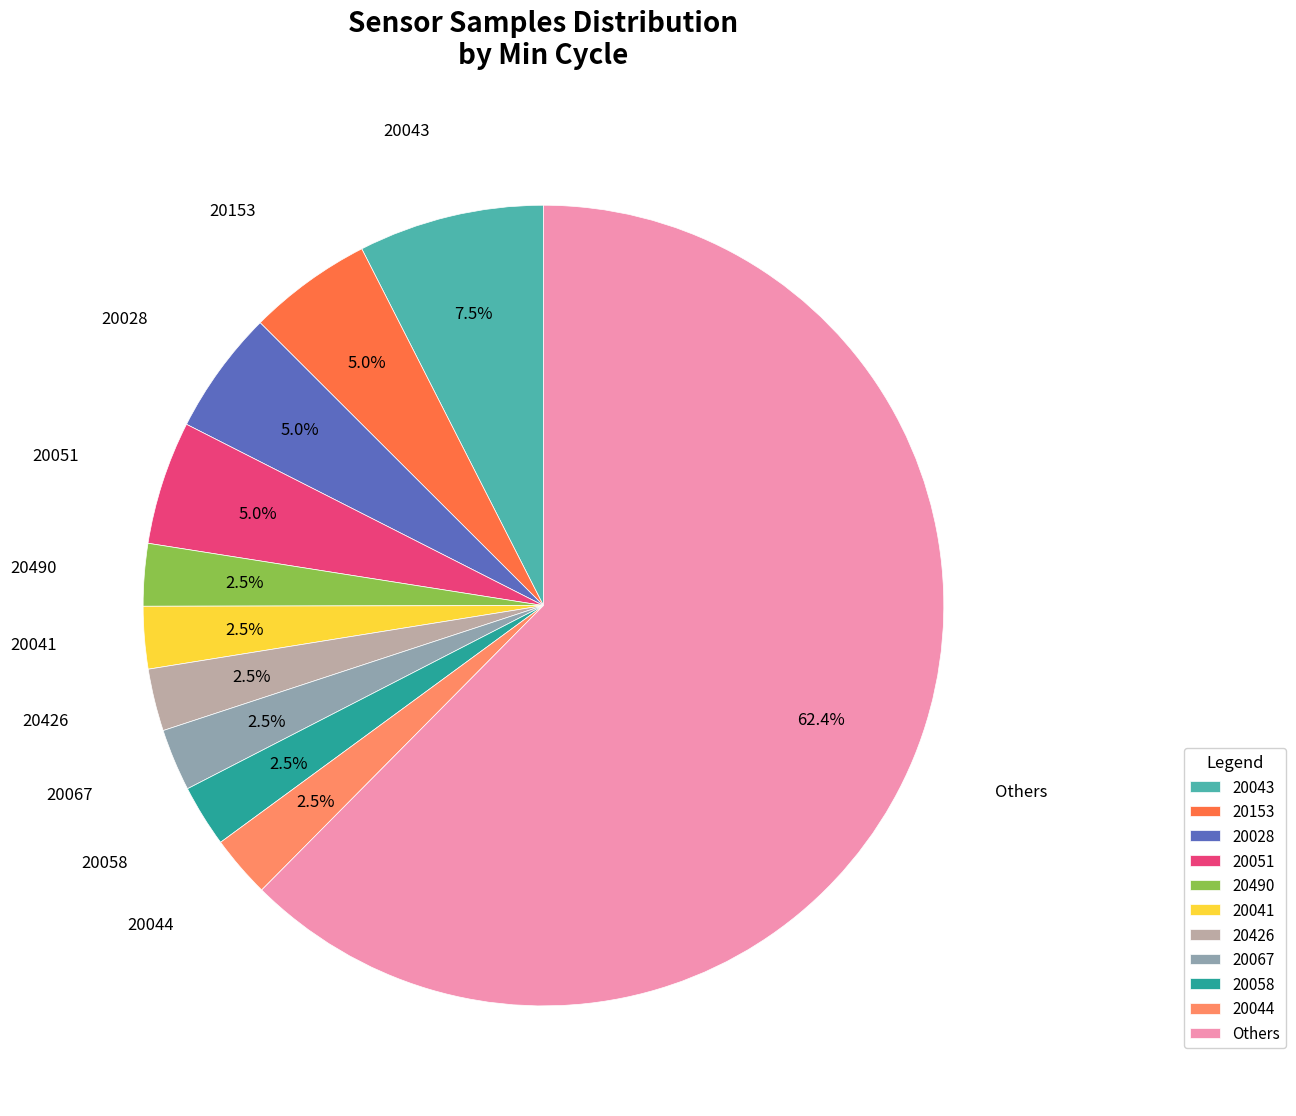

What percentage is NOT represented by 20041?

97.5%